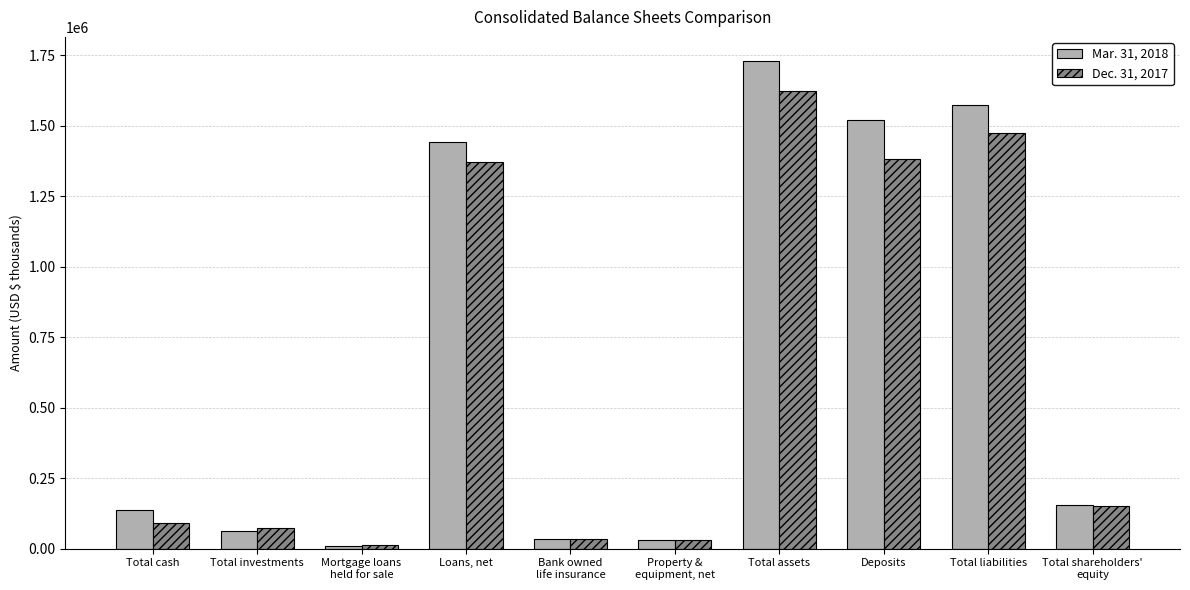

What is the label of the 2nd bar from the left?

Total investments